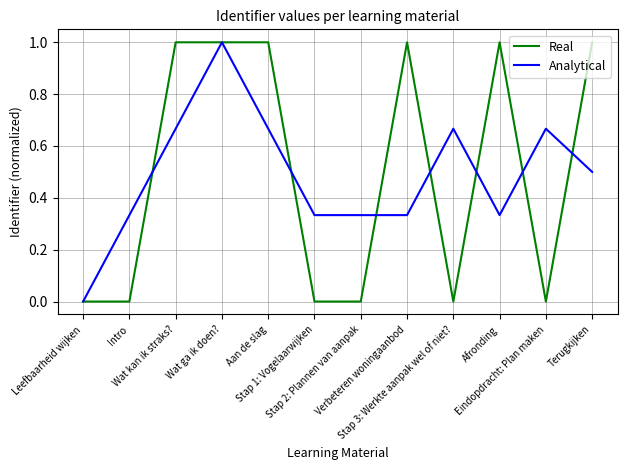

What is the highest value of the Analytical series?

1.0